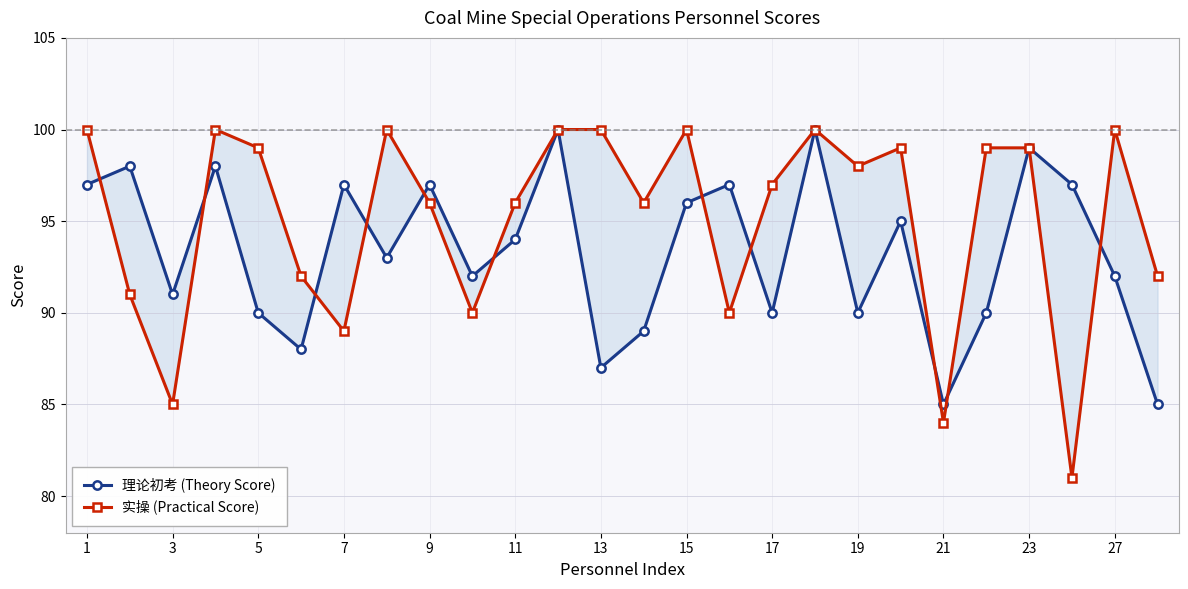

True or false: 实操 (Practical Score) has more than 0 interior local peaks.

True